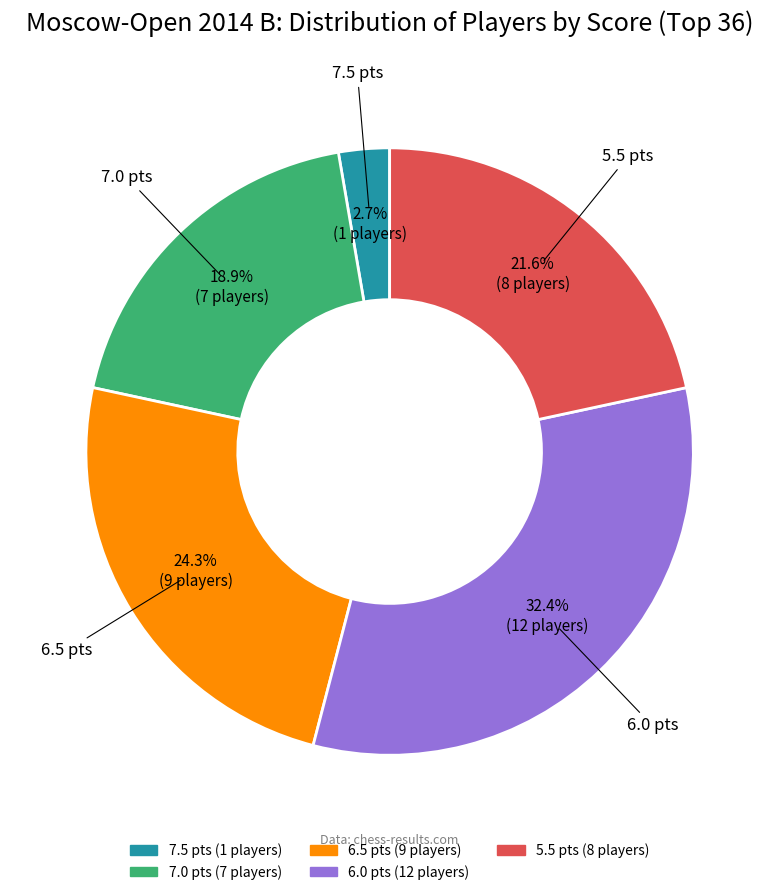

Between 6.5 pts and 7.5 pts, which is larger?

6.5 pts